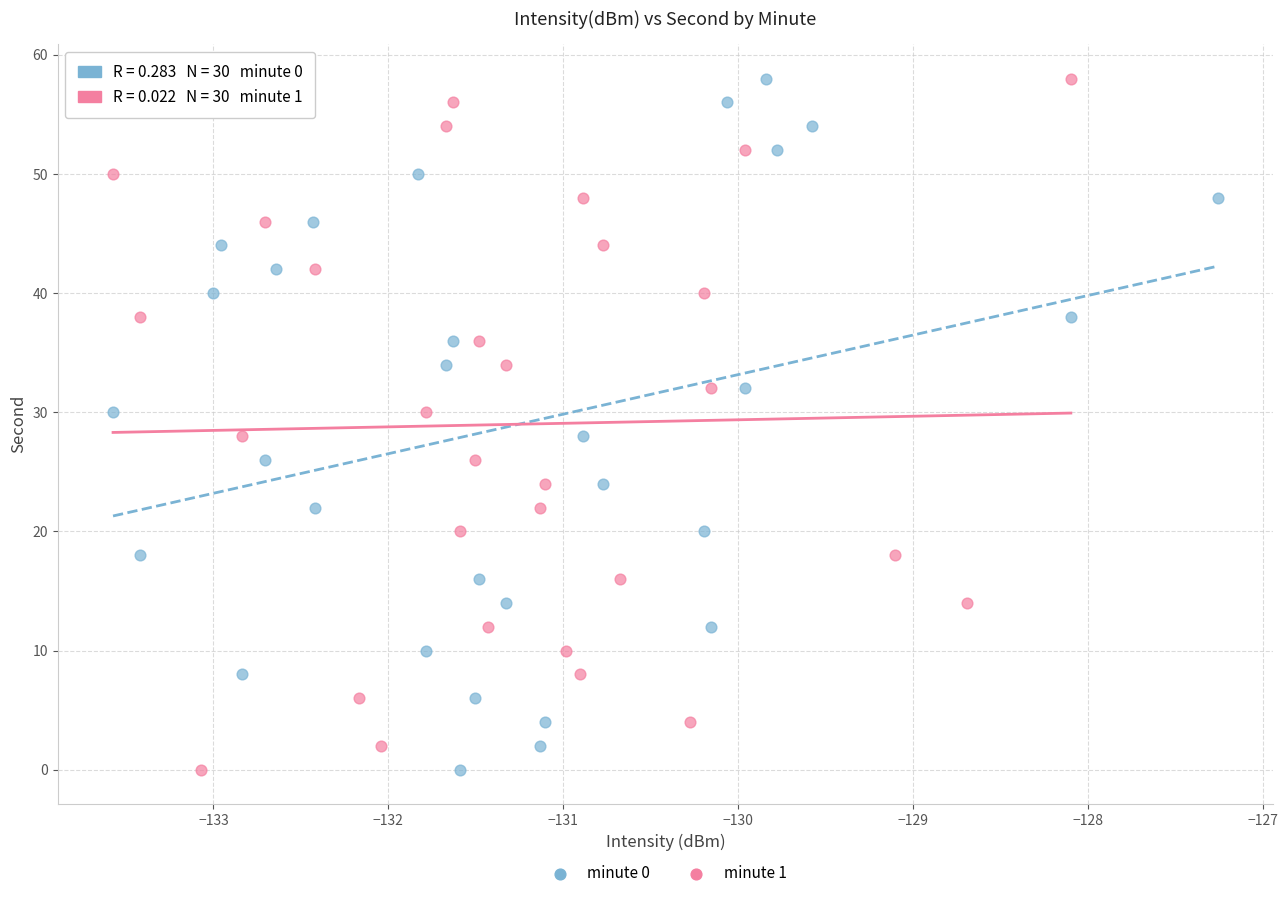

What are all the series names shown in the legend?

minute 0, minute 1